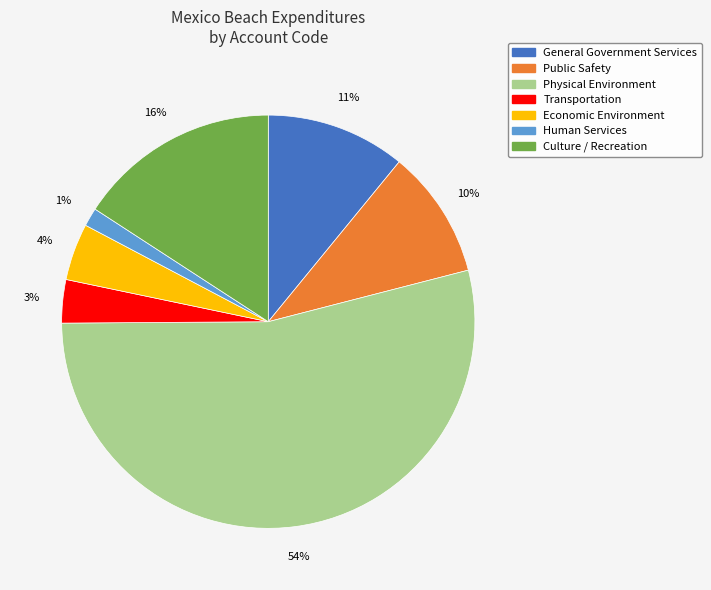

Which category has the biggest portion of the pie?

Physical Environment